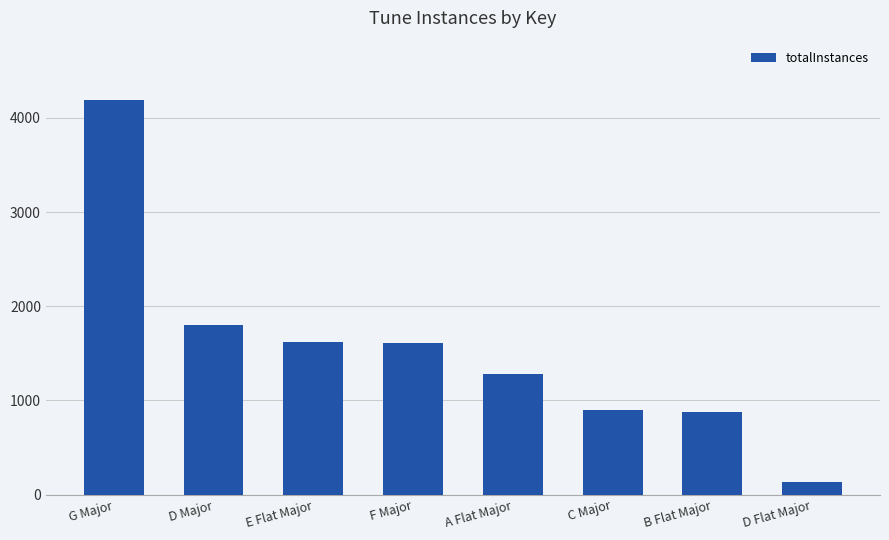

What is the label of the 6th bar from the right?

E Flat Major